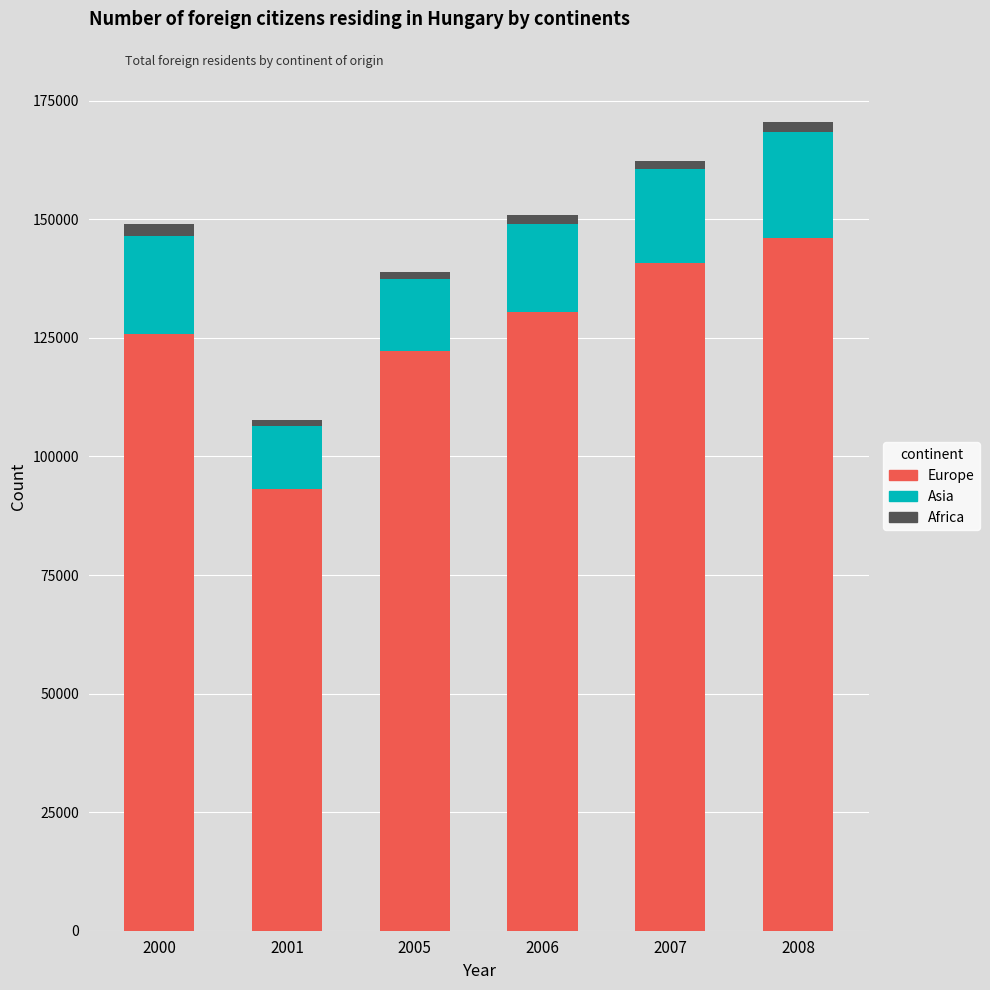

What is the maximum value for Europe?

146145